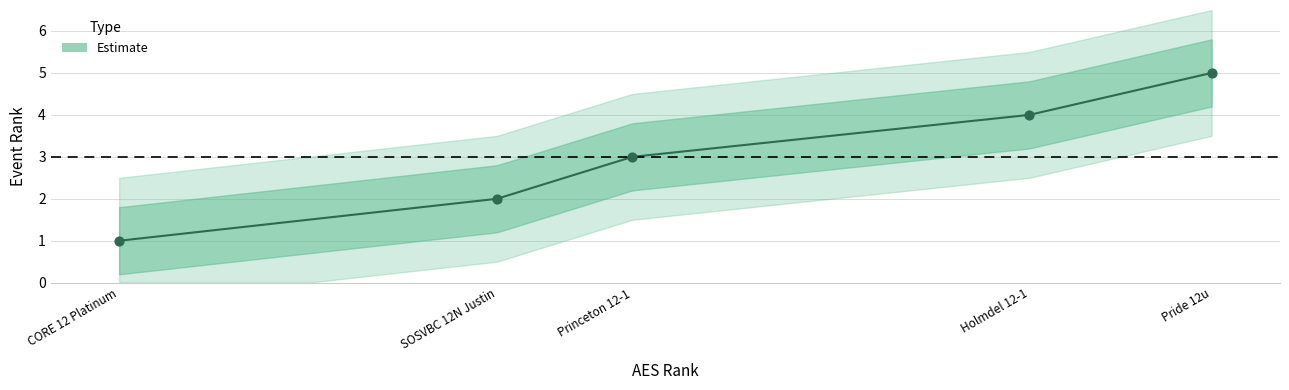

What is the change in value from CORE 12 Platinum to Holmdel 12-1?

+3